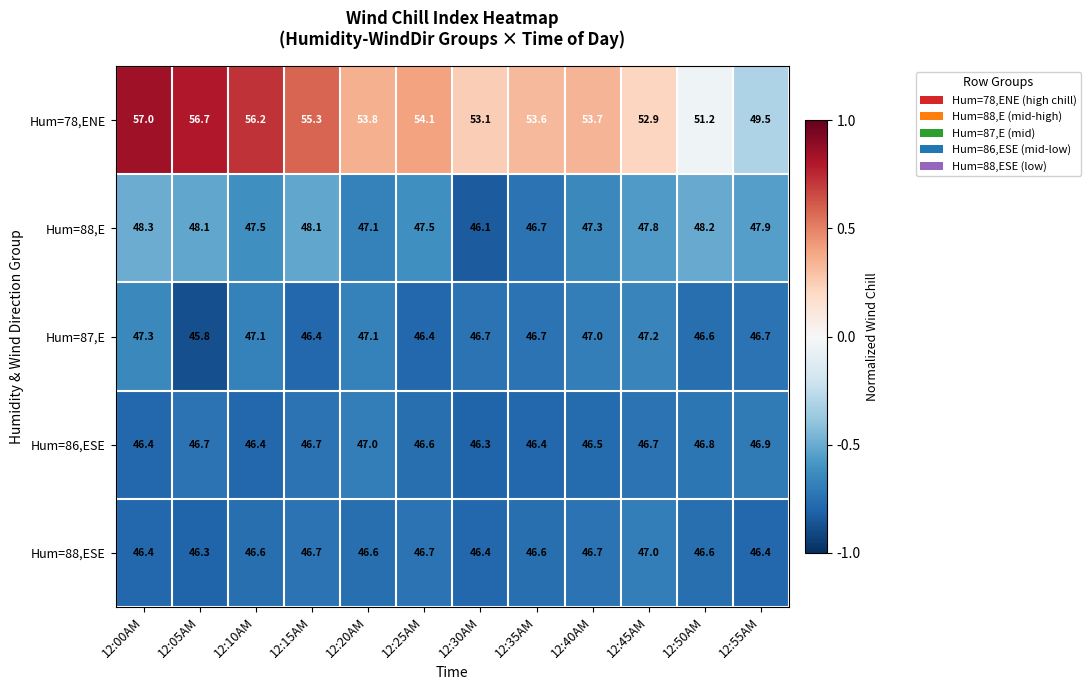

What is the difference between the Hum=87,E values at 12:50AM and 12:10AM?

0.5